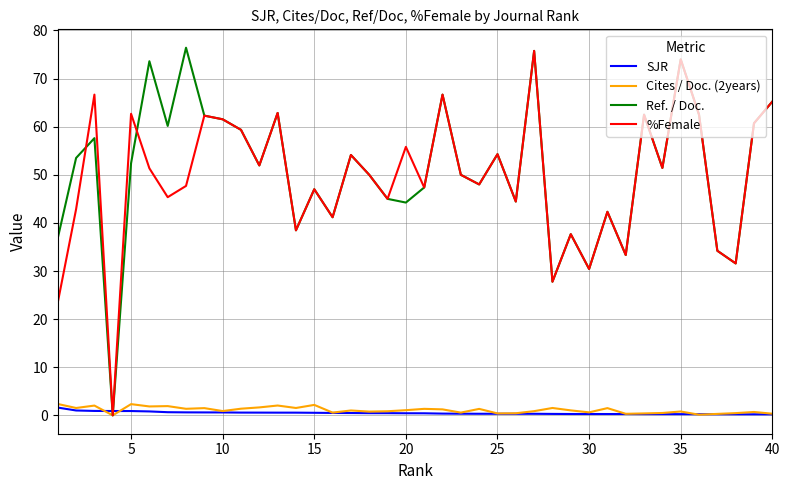

Which series has the largest range (max minus min)?

Ref. / Doc.